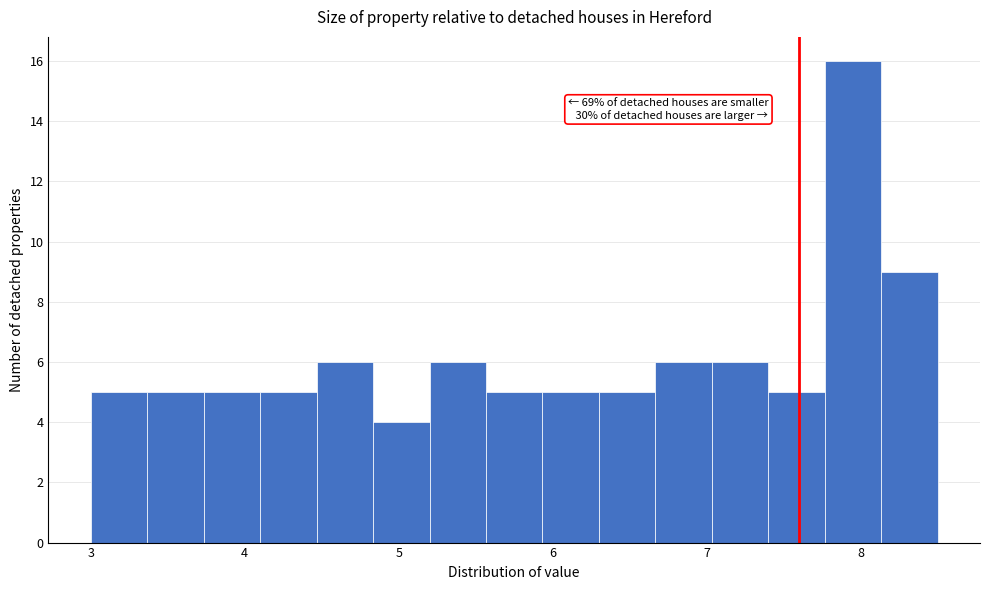

Around what value on the x-axis is the tallest bar? Give the approximate position of its centre, as read against the axis.

8.0